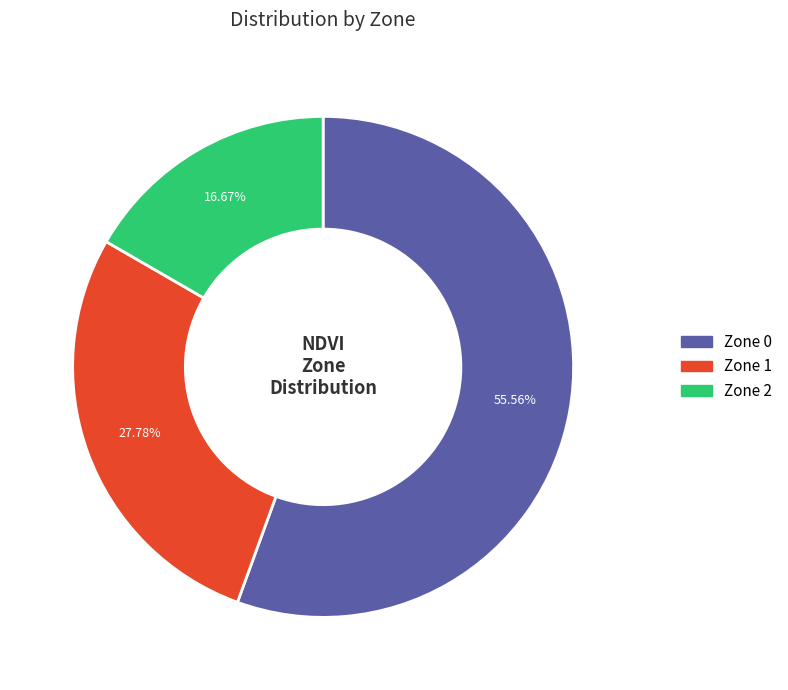

To the nearest percent, what is the average slice percentage?

33%